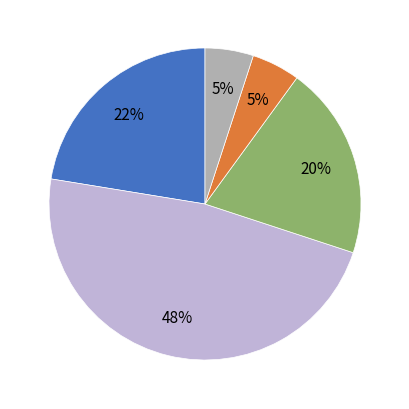

How many slices are in this pie chart?

5